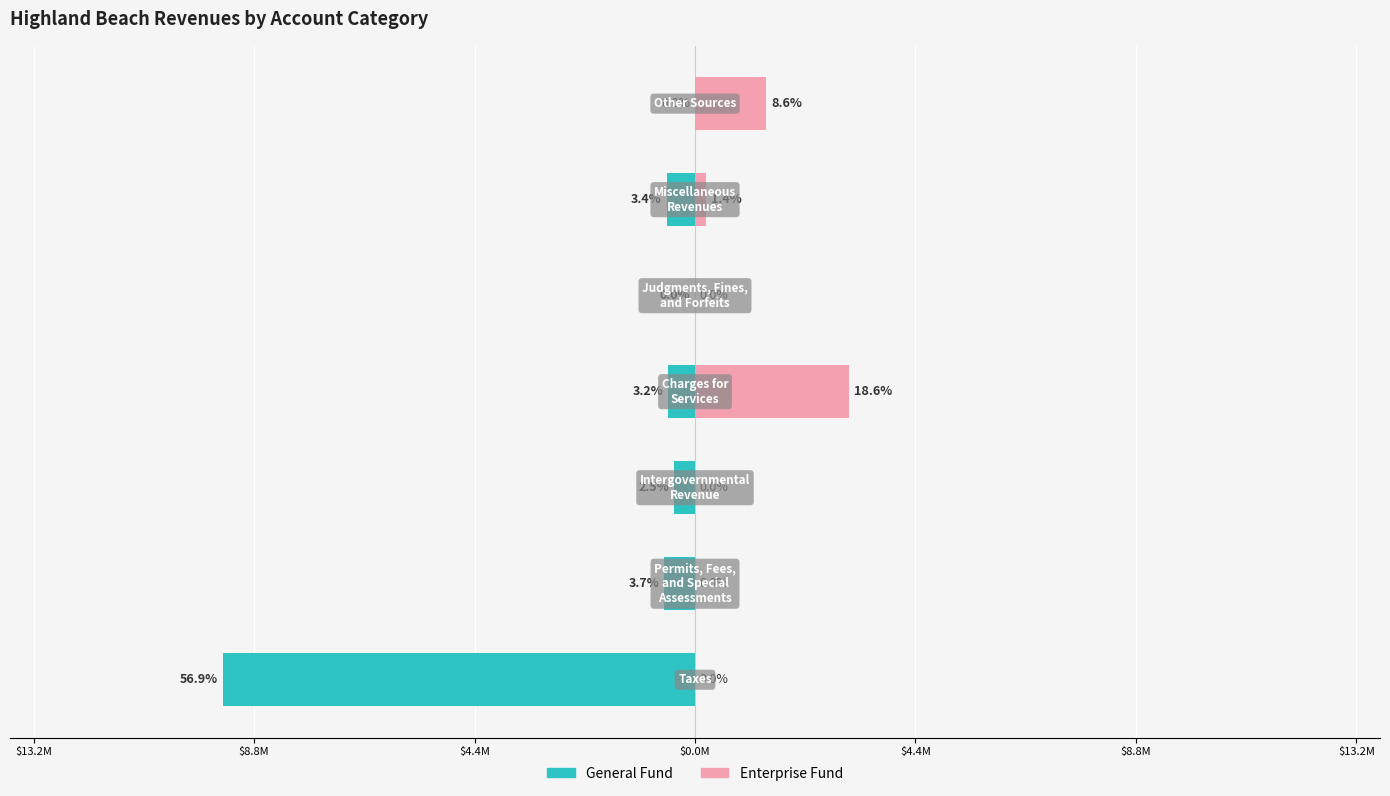

What is the average value of the General Fund series?

-1647586